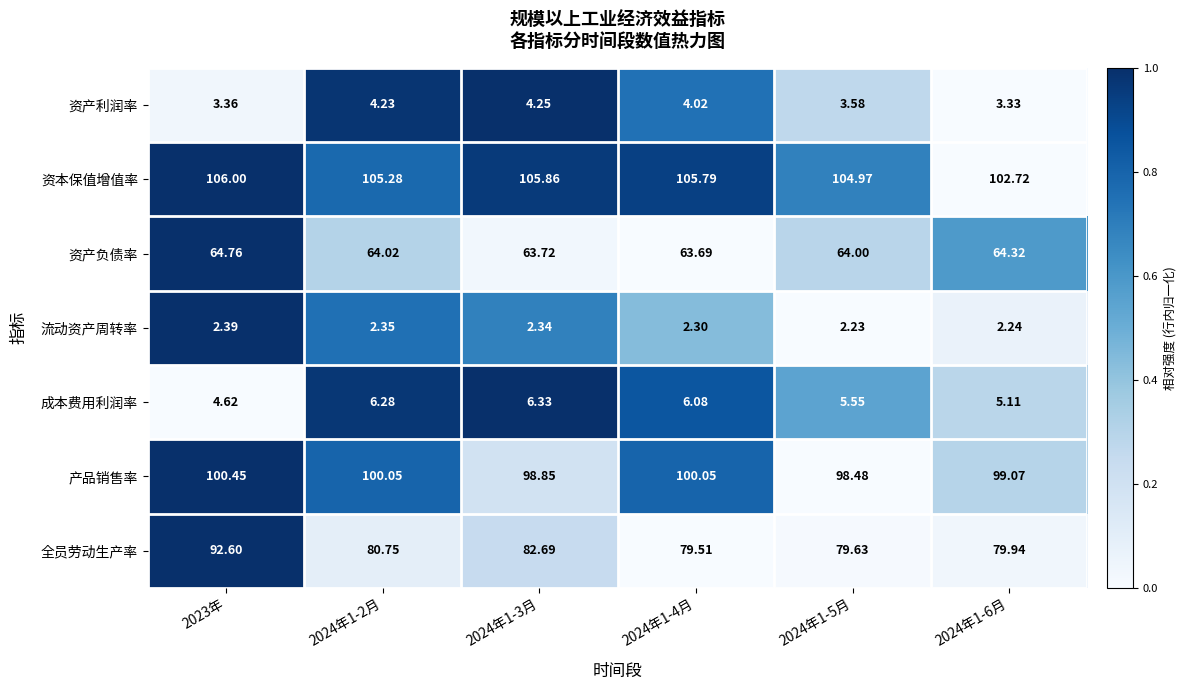

Rank the series by their maximum value, from lowest to highest.

流动资产周转率, 资产利润率, 成本费用利润率, 资产负债率, 全员劳动生产率, 产品销售率, 资本保值增值率